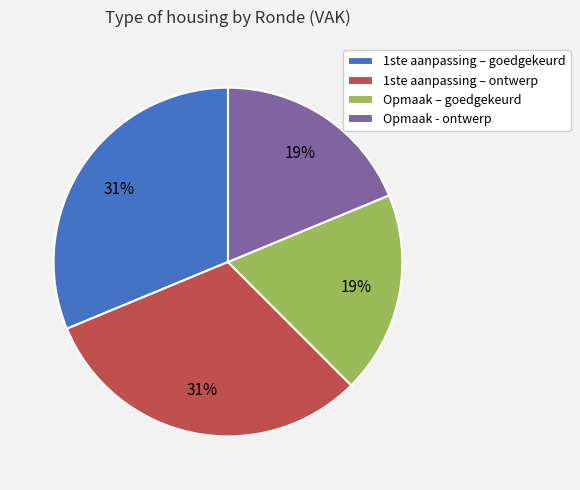

To the nearest percent, what percentage of the pie is 1ste aanpassing – ontwerp?

31%